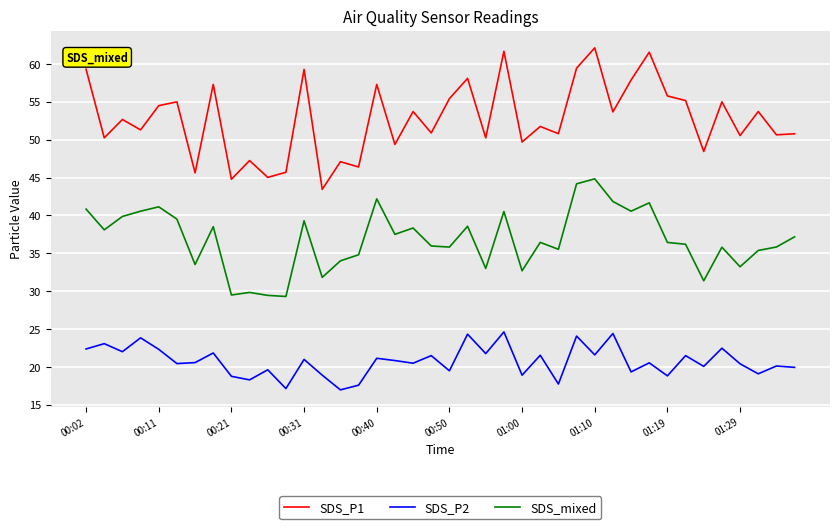

What is the minimum value for SDS_mixed?

29.3